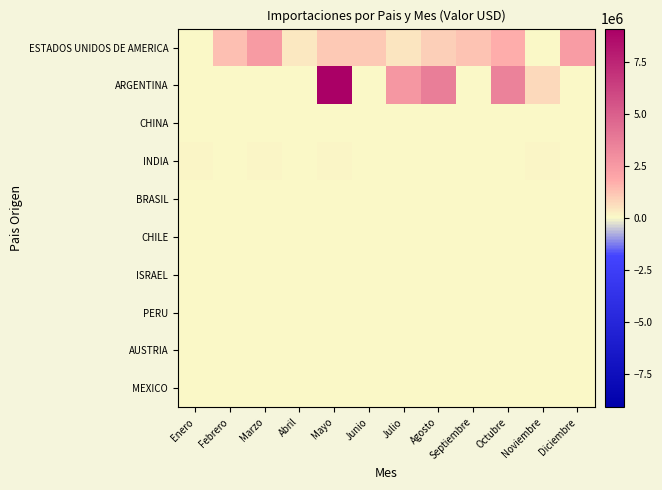

At Agosto, list the series in order from largest to smallest.

ARGENTINA, ESTADOS UNIDOS DE AMERICA, AUSTRIA, CHINA, PERU, INDIA, BRASIL, CHILE, ISRAEL, MEXICO